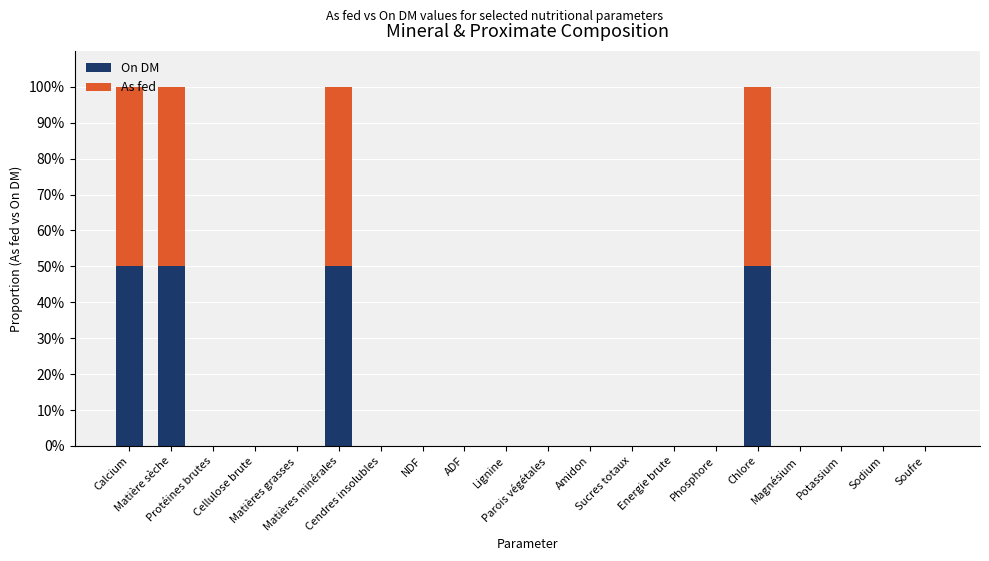

What is the highest value of the On DM series?

50.0